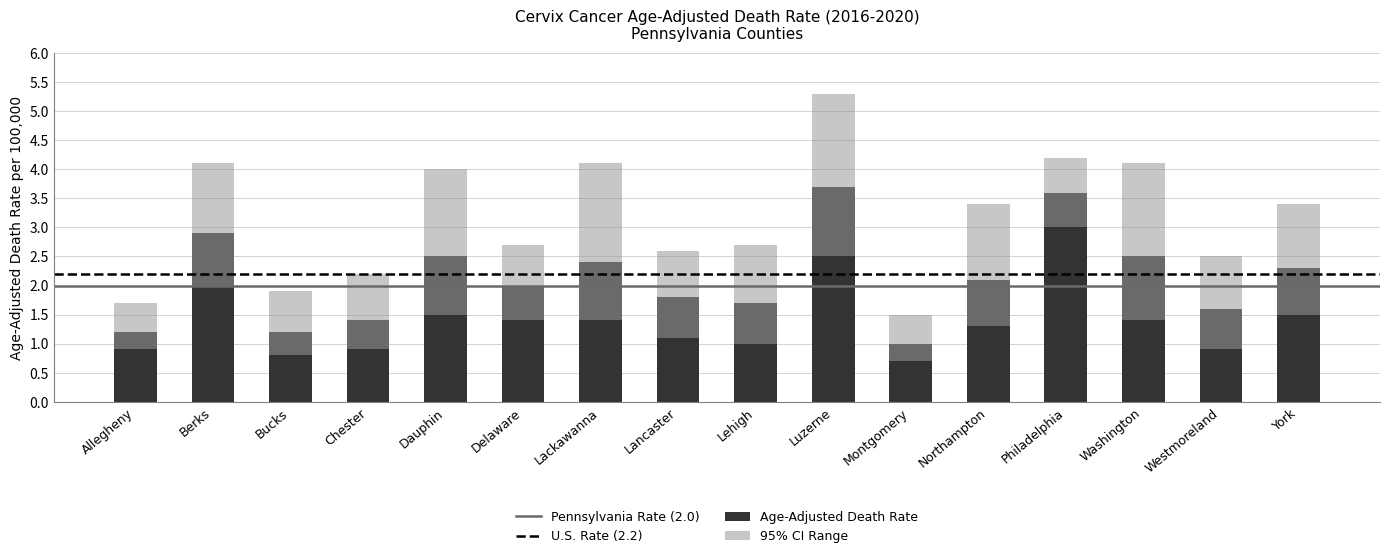

Is it true that Lower CI equals 1.3 at Northampton?

True